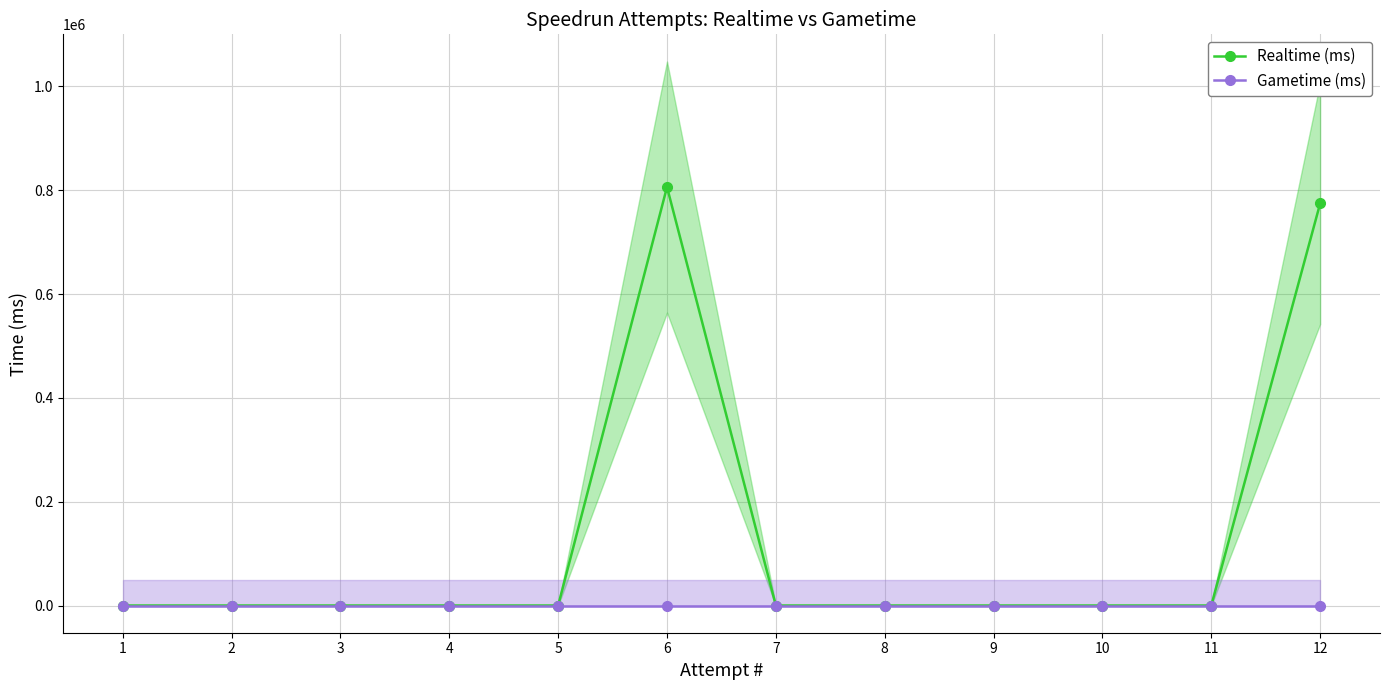

Is the value of Gametime (ms) at 8 greater than the value of Realtime (ms) at 1?

No